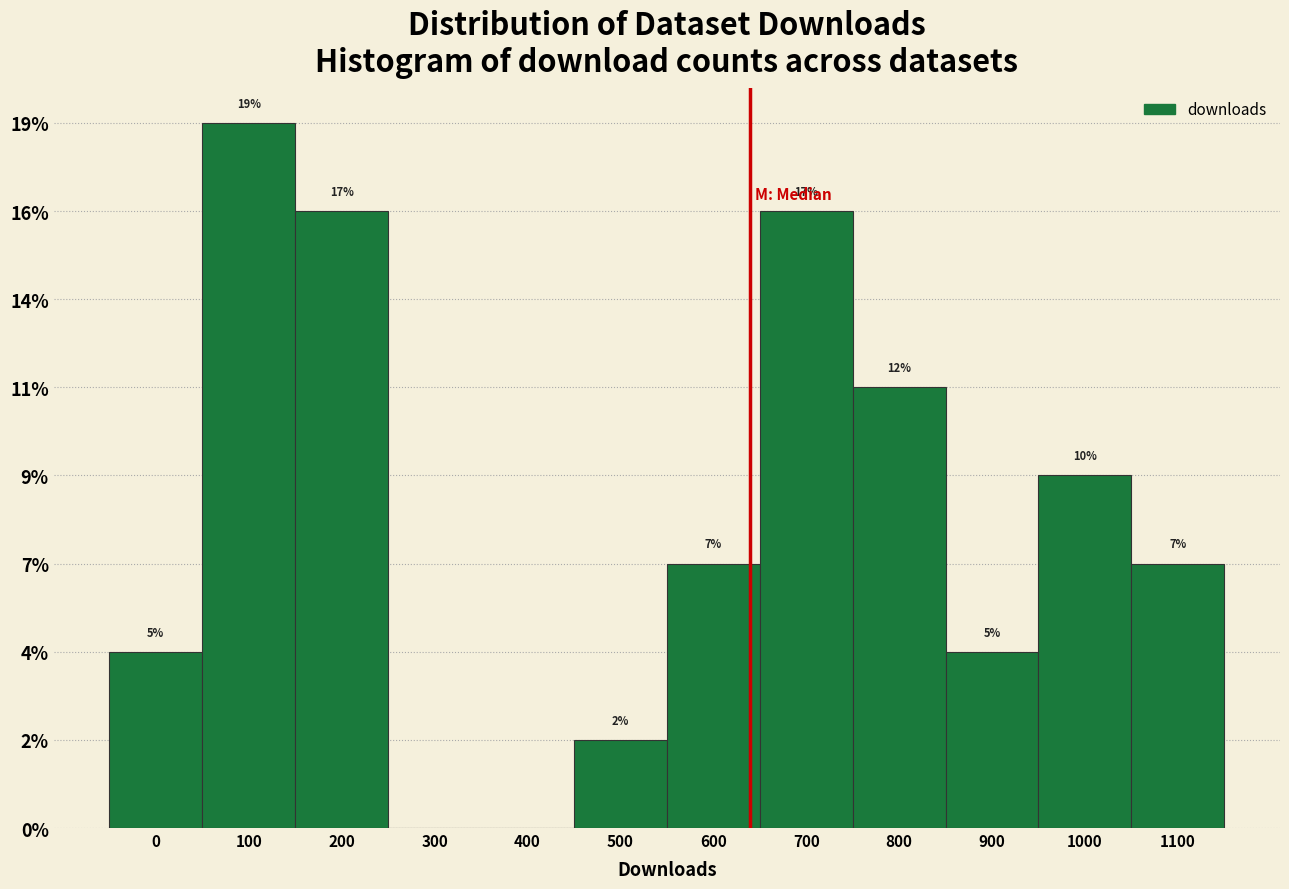

Are the bars horizontal?

No